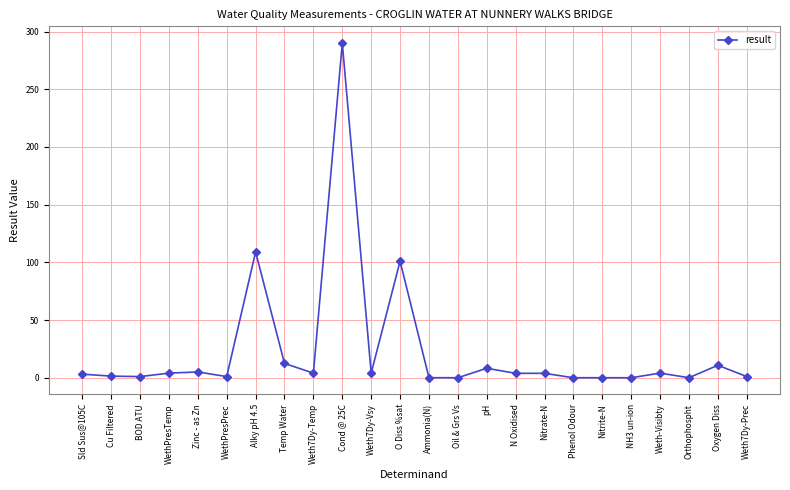

True or false: the data has more than 2 interior local peaks.

True